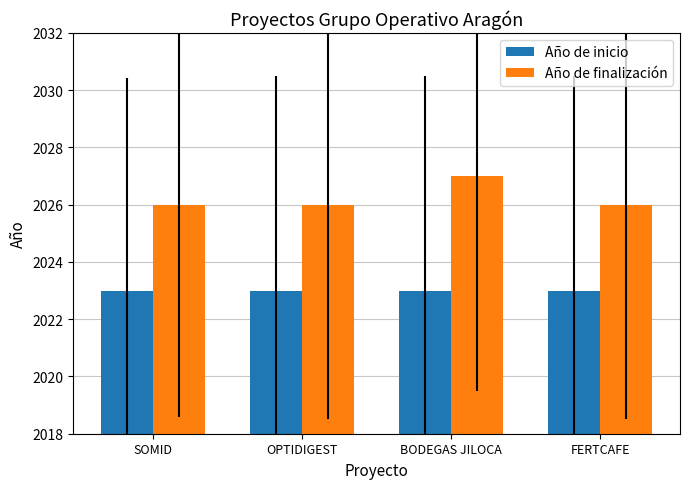

What is the sum of the Año de inicio values at BODEGAS JILOCA and SOMID?

4046